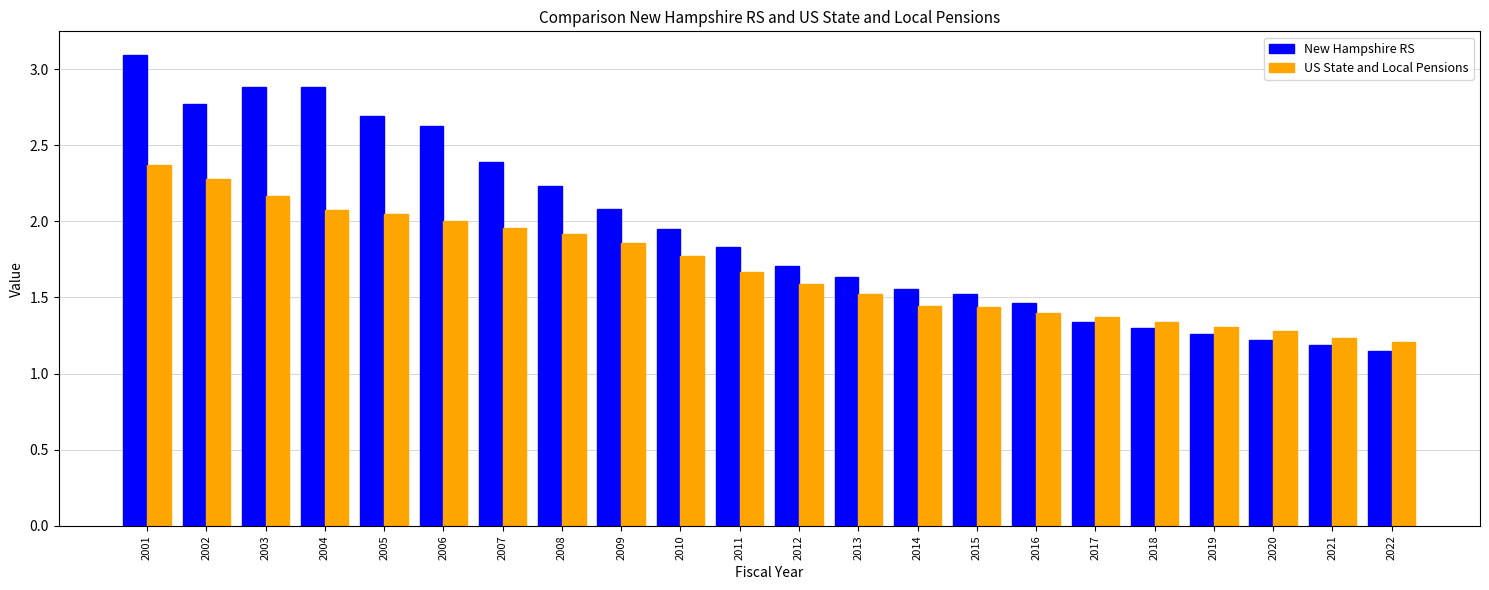

Rank the series by their average value, from highest to lowest.

New Hampshire RS, US State and Local Pensions